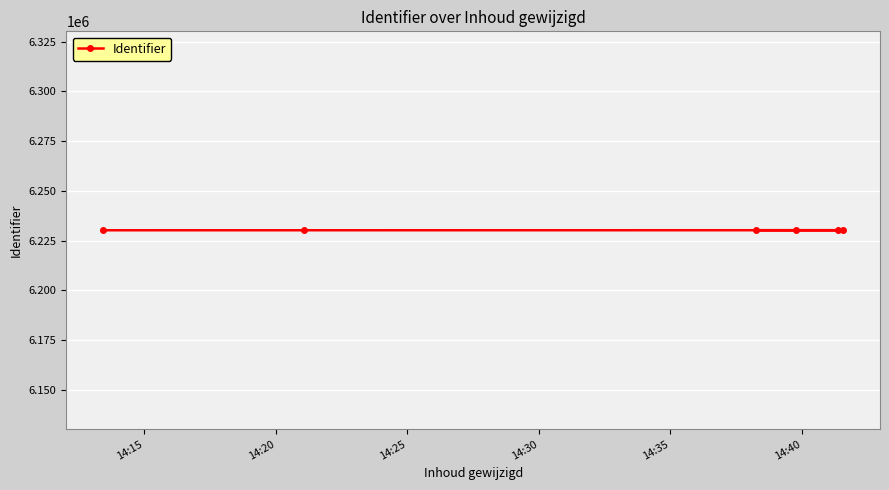

What is the maximum value shown in the chart?

6230238